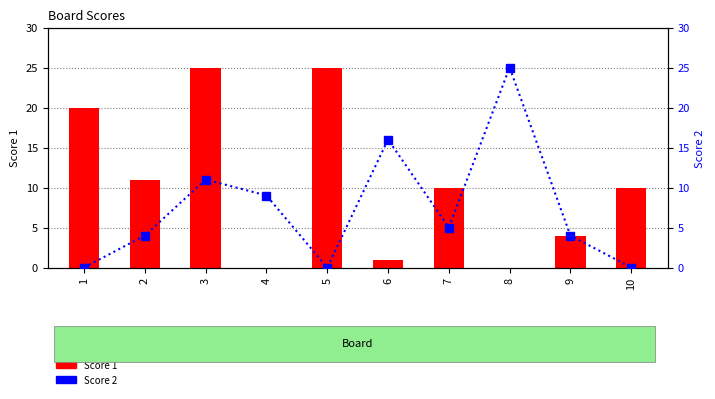

What is the spread (max minus min) of values at 3?

14